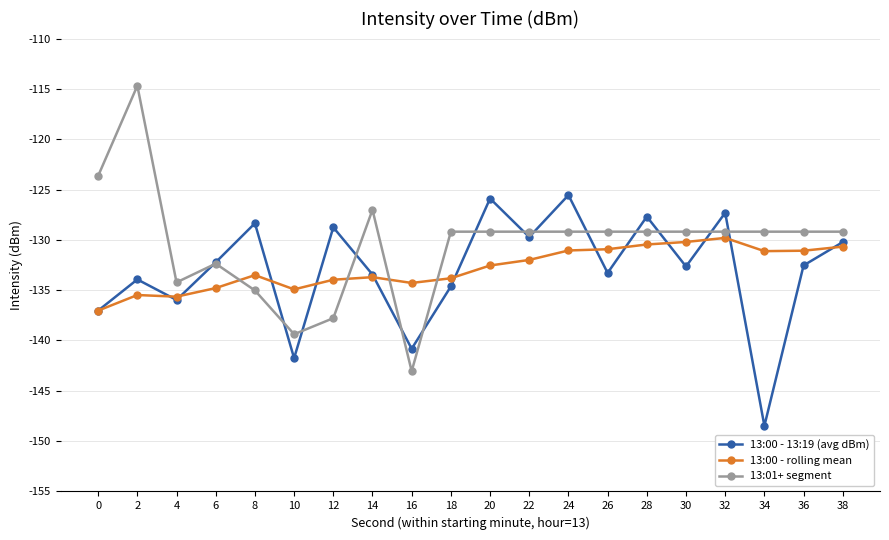

Which series has the widest spread of values?

13:01+ segment